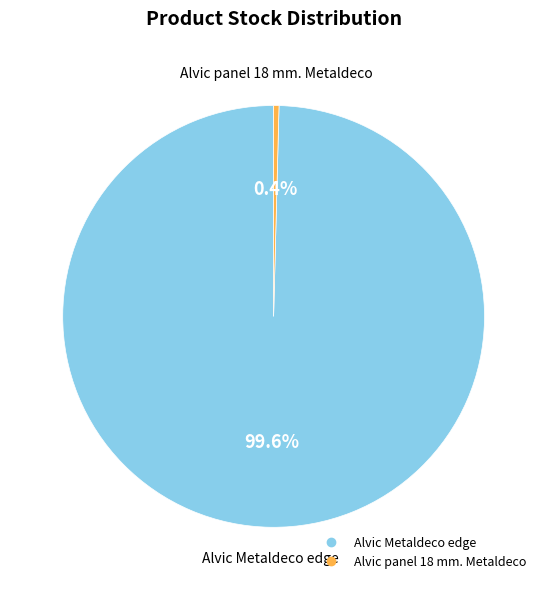

Is there any slice that represents more than half of the pie?

Yes